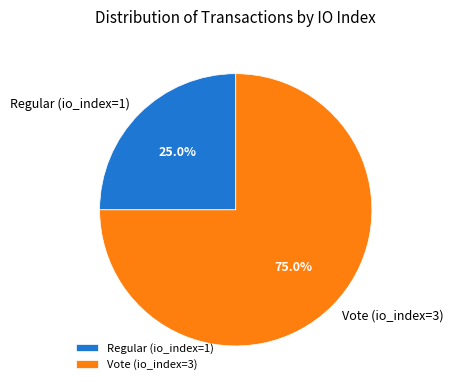

Which category has the biggest portion of the pie?

Vote (io_index=3)